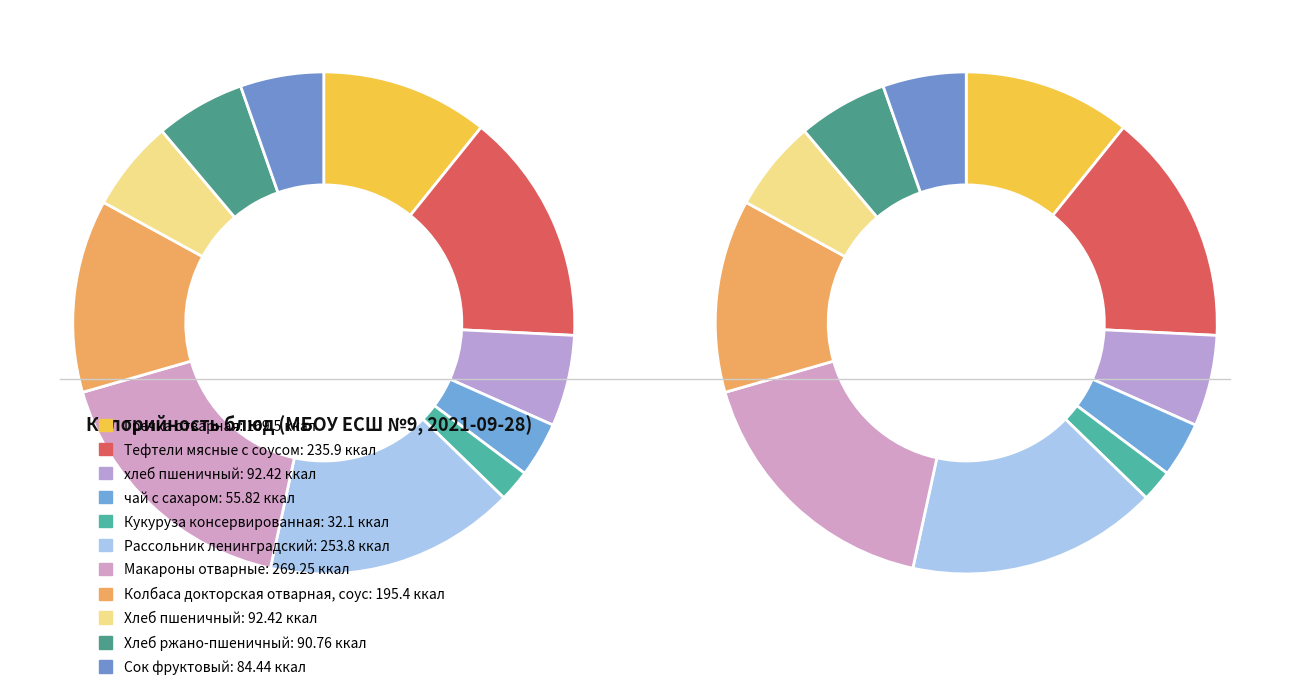

What percentage is the Хлеб пшеничный slice, to the nearest percent?

6%